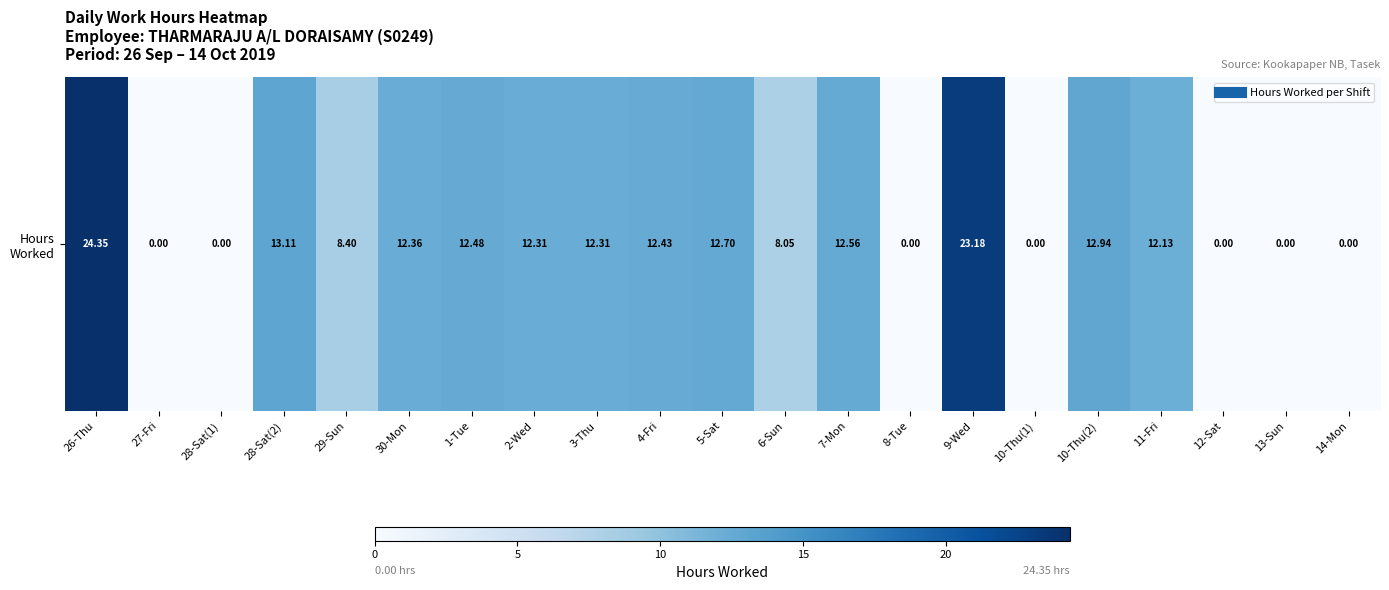

Where does the data first go above 12?

26-Thu